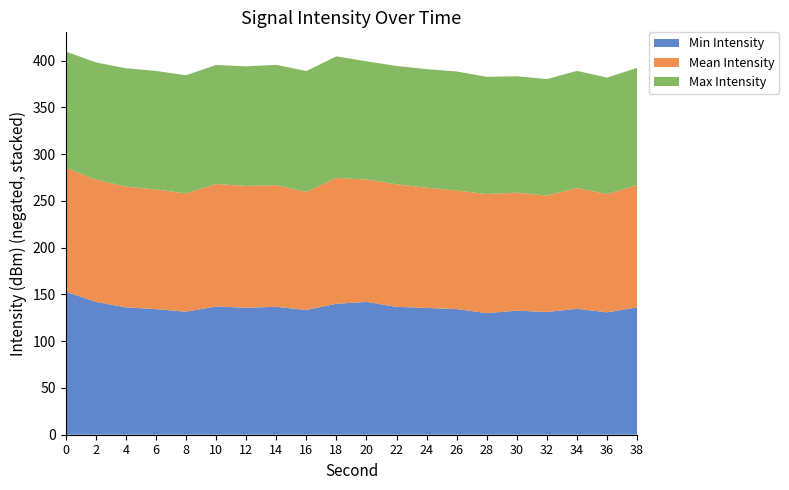

Reading right to left, extract all data points from this chart.

Min Intensity: 38=-136.2	36=-130.8	34=-134.6	32=-131.2	30=-132.6	28=-130.0	26=-134.3	24=-135.5	22=-136.7	20=-142.0	18=-140.0	16=-133.4	14=-136.8	12=-135.7	10=-137.2	8=-131.5	6=-134.2	4=-136.2	2=-142.0	0=-153.1
Mean Intensity: 38=-130.7	36=-126.5	34=-129.1	32=-124.5	30=-126.1	28=-127.3	26=-126.7	24=-128.5	22=-131.0	20=-130.8	18=-134.5	16=-126.3	14=-130.1	12=-130.2	10=-130.8	8=-126.5	6=-127.9	4=-129.1	2=-130.7	0=-132.2
Max Intensity: 38=-125.3	36=-124.5	34=-125.3	32=-124.5	30=-124.5	28=-125.3	26=-127.3	24=-126.7	22=-126.5	20=-126.3	18=-130.0	16=-129.1	14=-128.5	12=-127.9	10=-127.3	8=-126.3	6=-126.7	4=-126.5	2=-125.3	0=-124.5